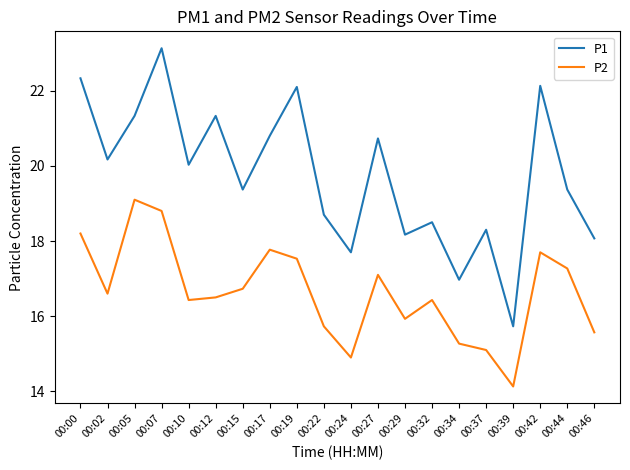

What is the sum of all P2 values?

332.8